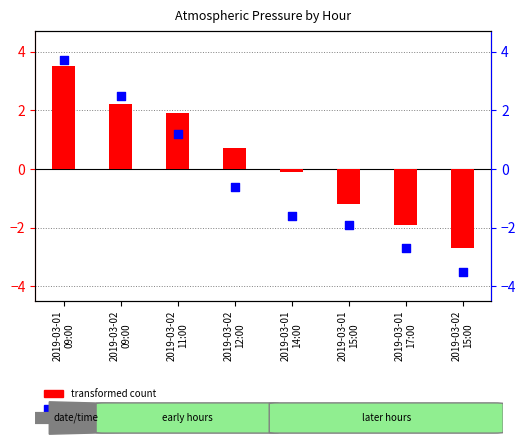

Which series reaches the minimum Y coordinate?

percentile rank within the sample